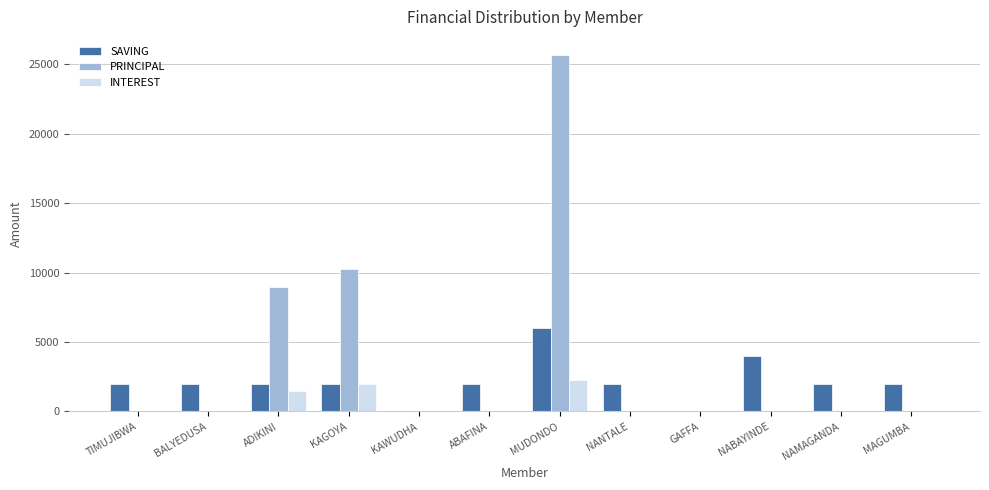

What is the sum of the INTEREST values at MUDONDO and ADIKINI?

3800